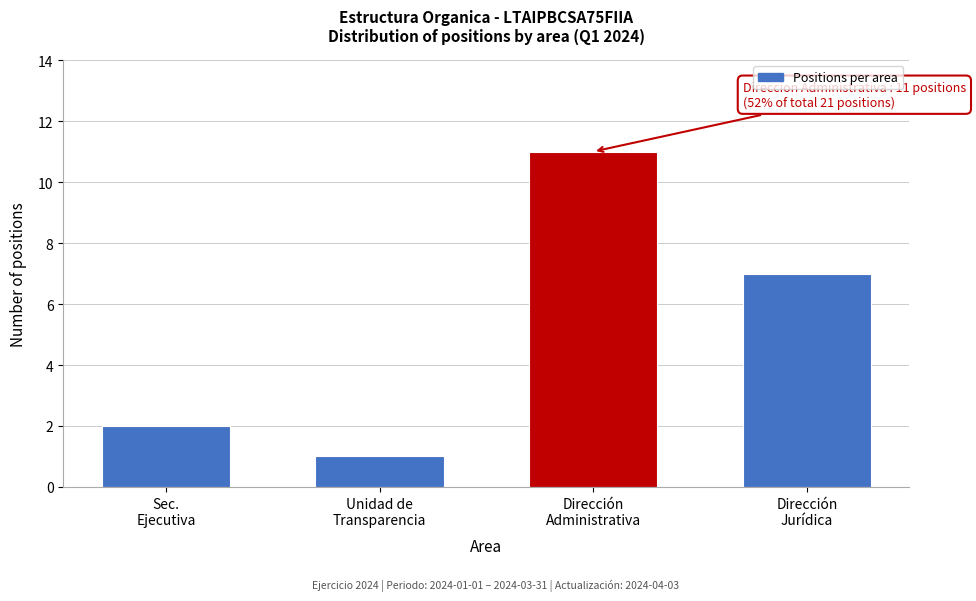

What is the greatest value displayed?

11